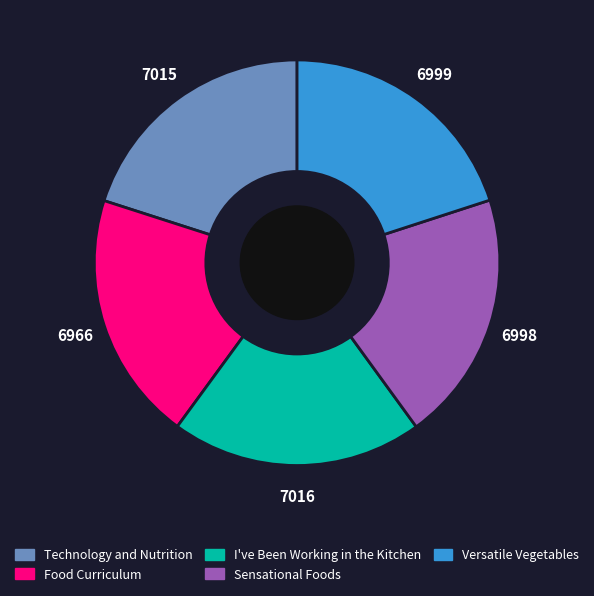

What is the ratio of the value at I've Been Working in the Kitchen to the value at Versatile Vegetables?

1.0